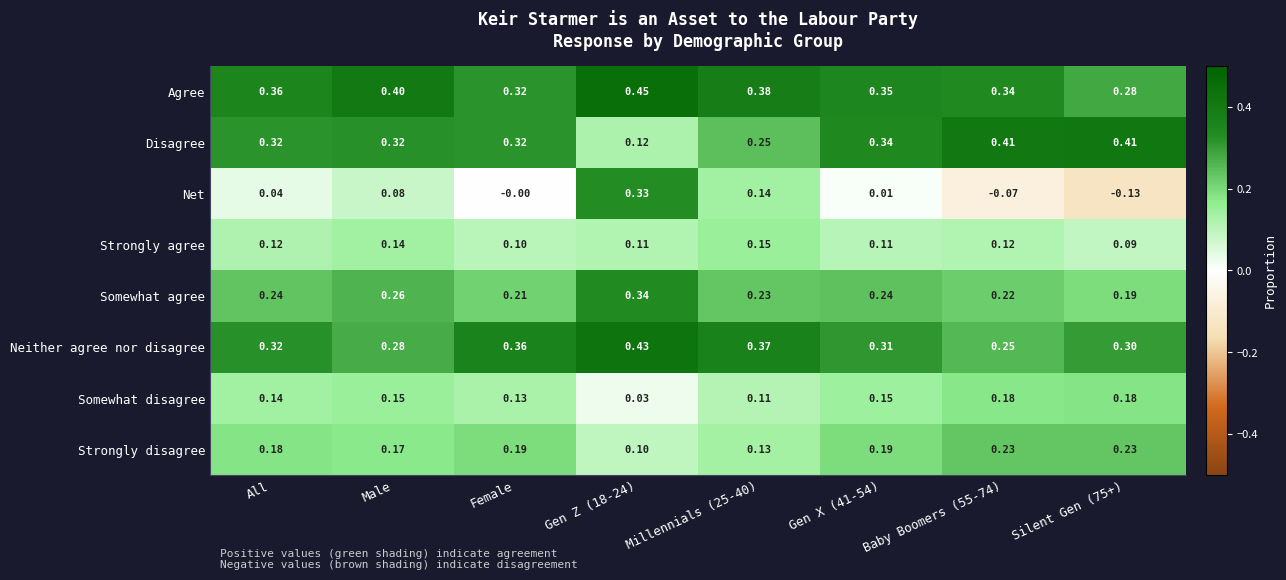

Which series has the widest spread of values?

Net